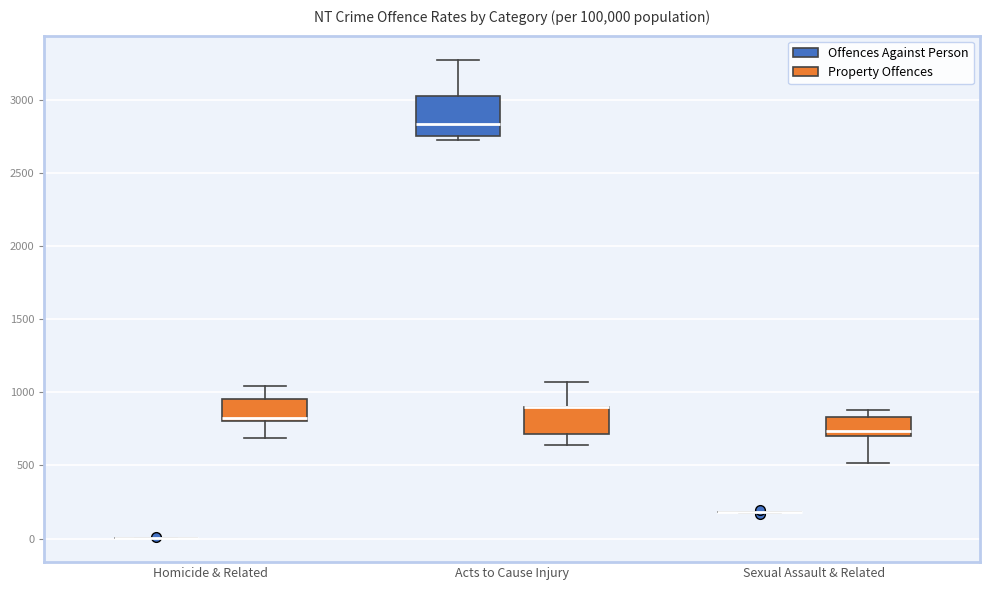

Where is the lower edge of the box for Homicide & Related (Property Offences) on the y-axis? The values are not printed on the chart, so give them approximately, as read against the axis.

800